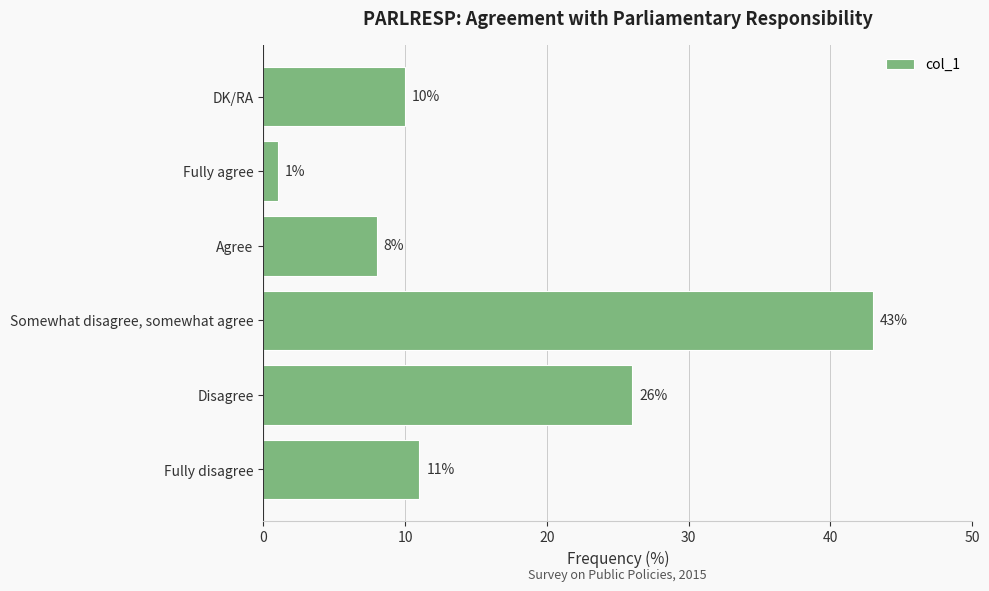

What is the change in value from Agree to DK/RA?

+2